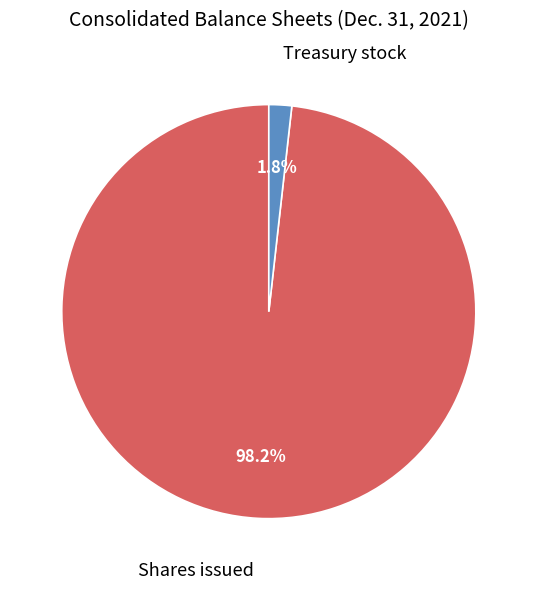

What is the majority slice?

Shares issued